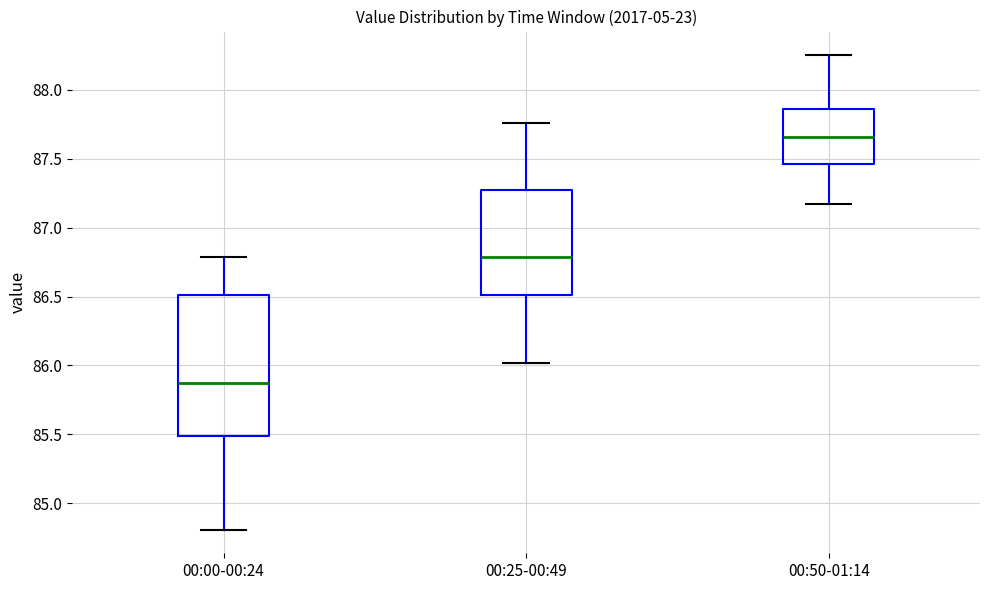

Which box has the lowest median line?

00:00-00:24